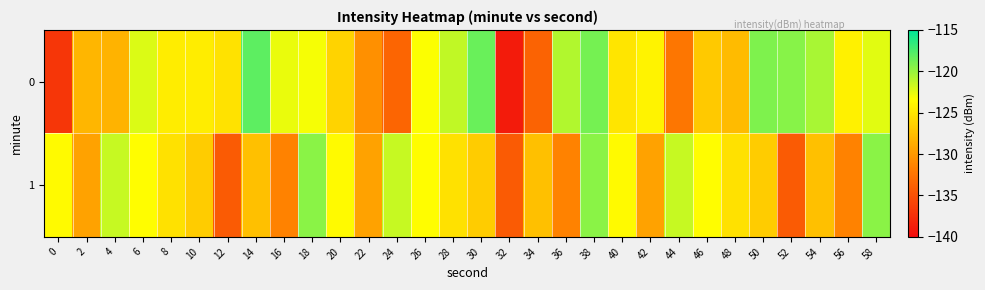

Count the number of categories in the chart.

30